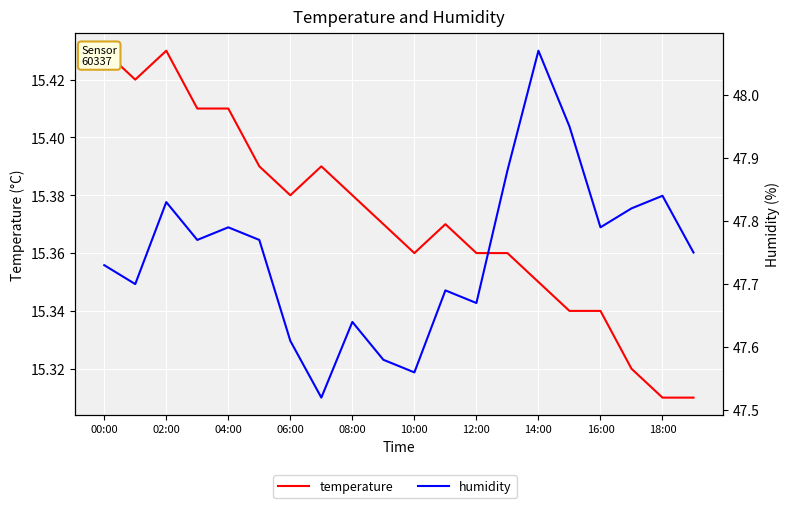

Count the number of data series in this chart.

2